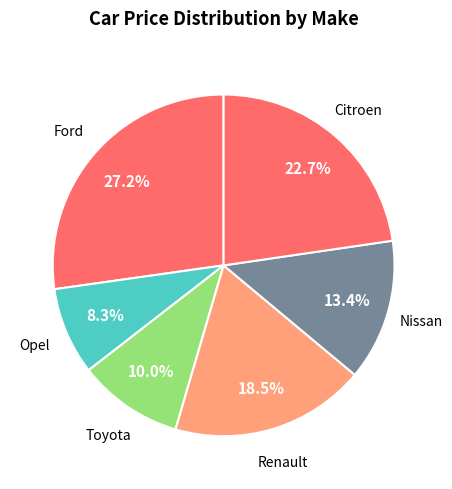

Count the number of slices in the pie.

6